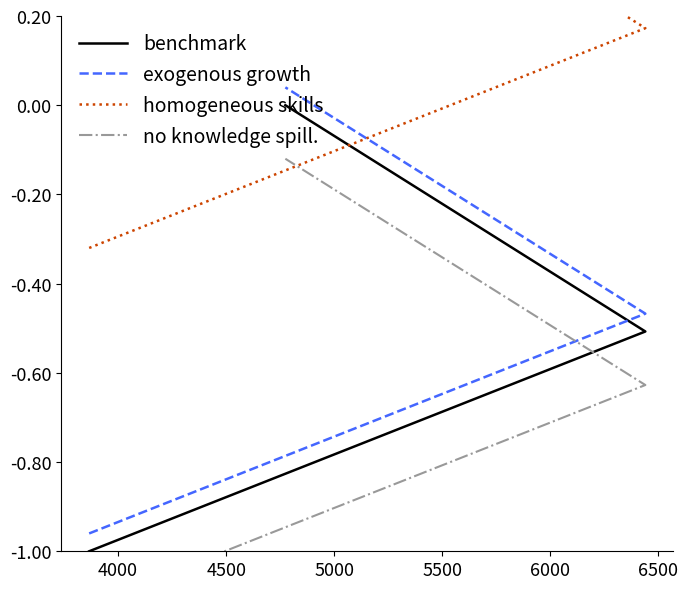

Is it true that no knowledge spill. equals -0.7 at 3500?

False